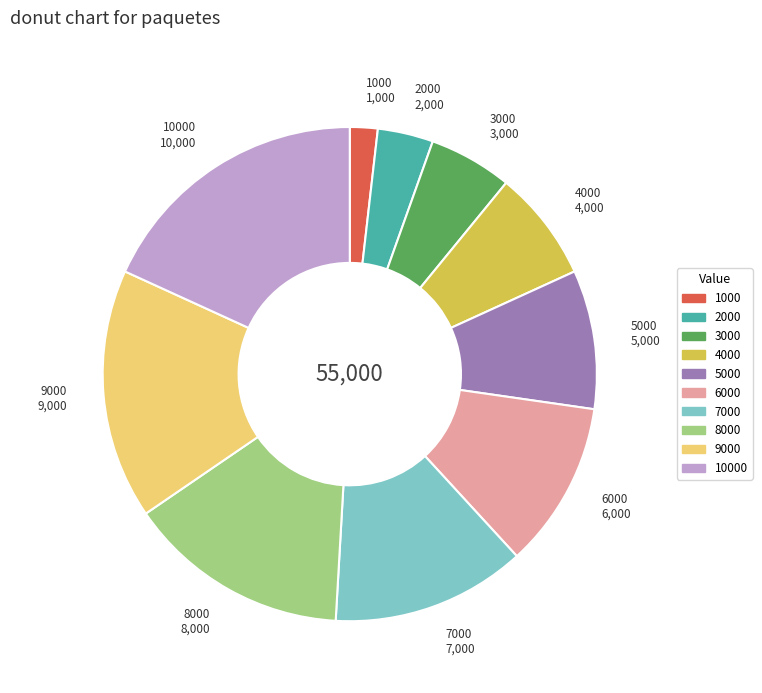

Does any single category account for the majority?

No